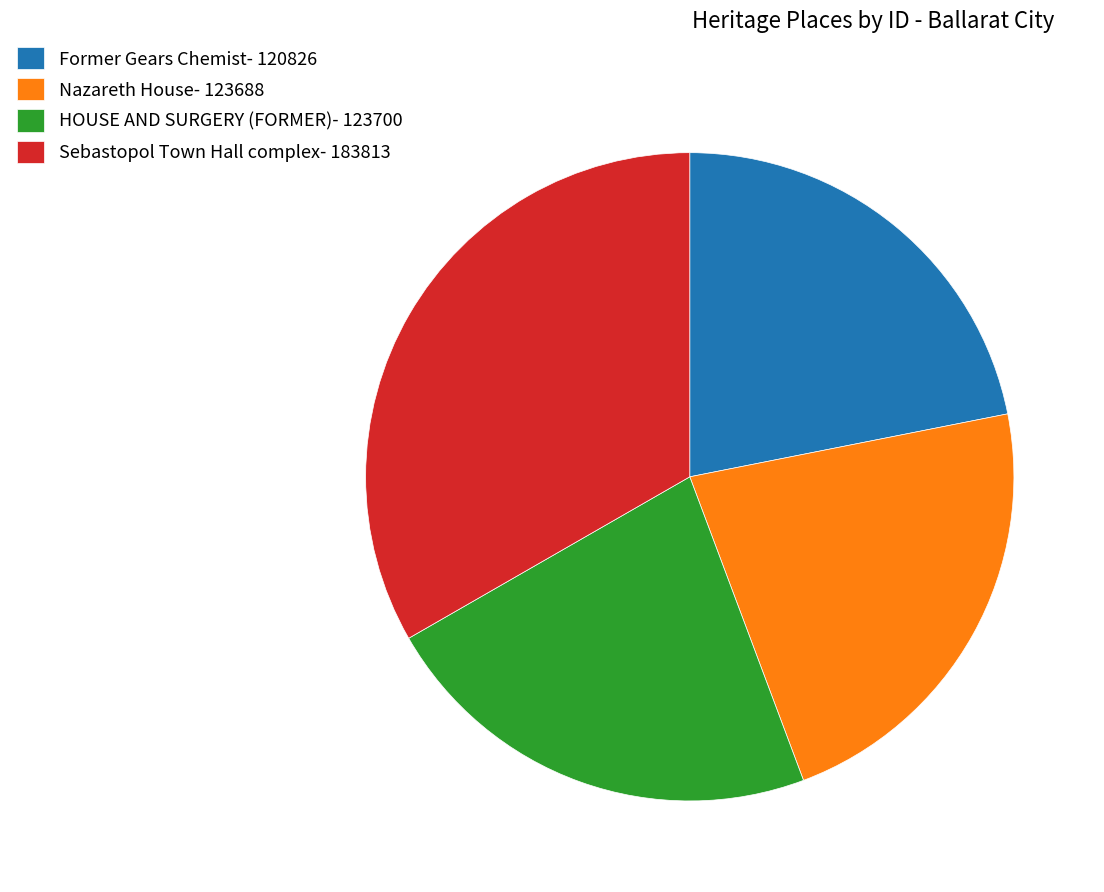

Do Nazareth House- 123688 and Former Gears Chemist- 120826 together represent more than half of the pie?

No